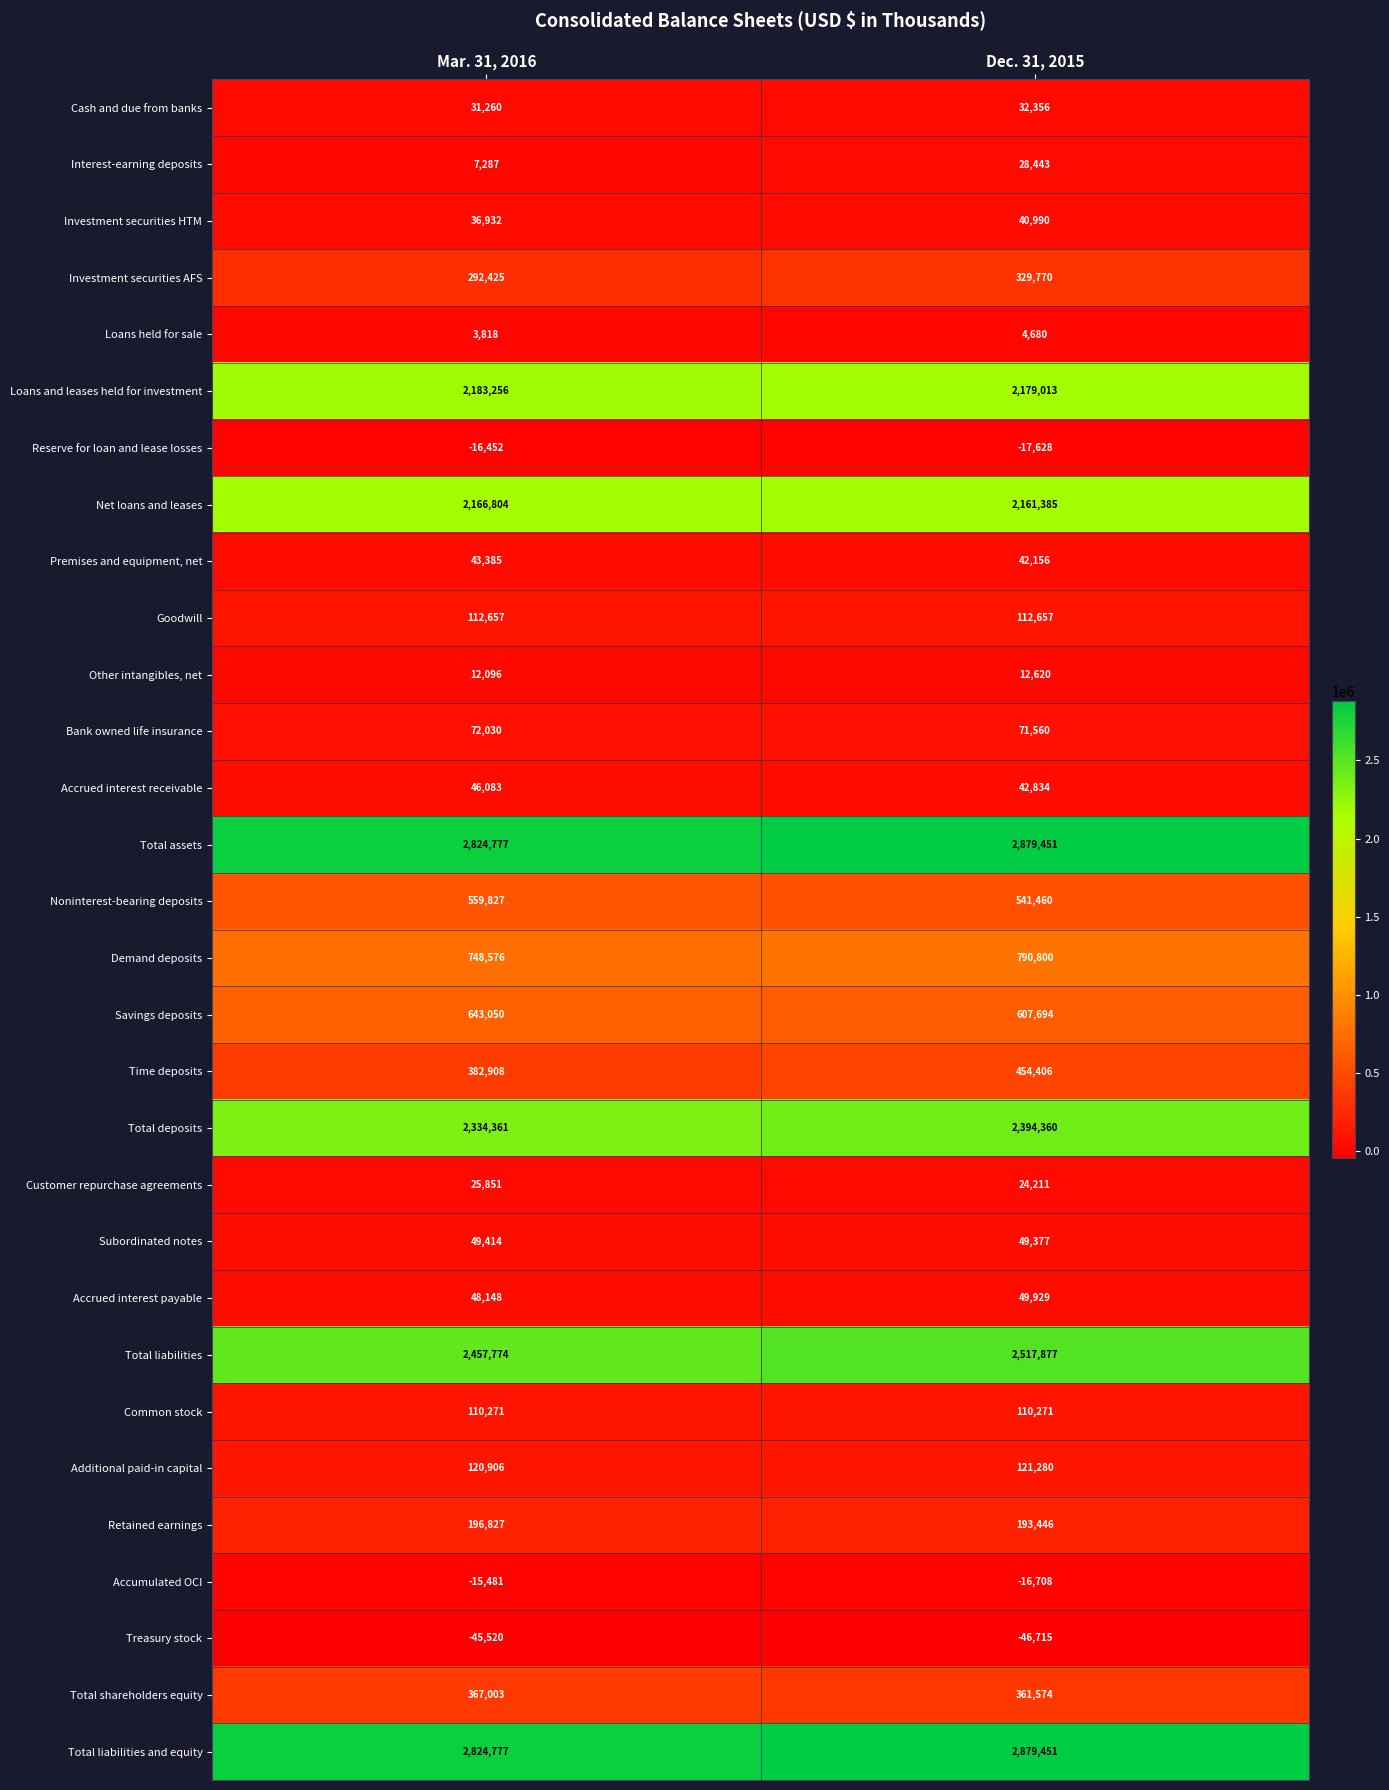

What is the approximate value of Demand deposits at Dec. 31, 2015?

790800